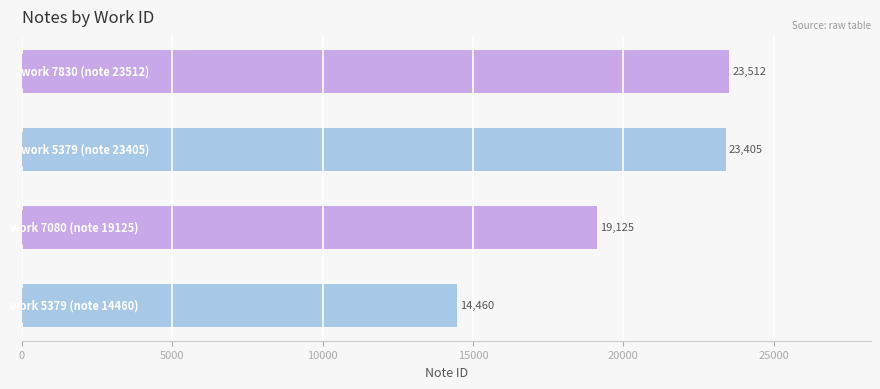

What is the greatest value displayed?

23512